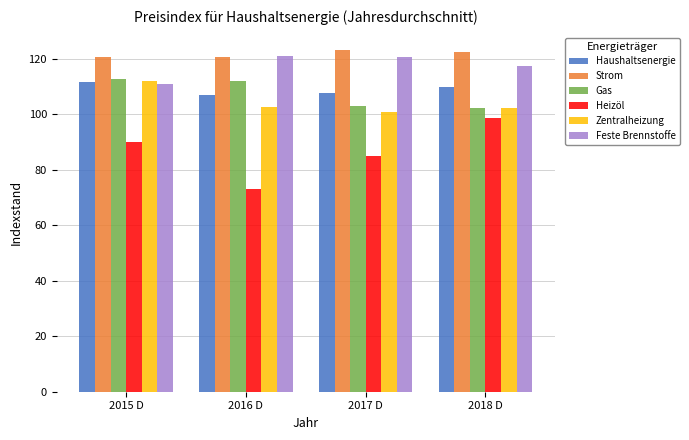

Which category has the lowest value across all series?

2016 D